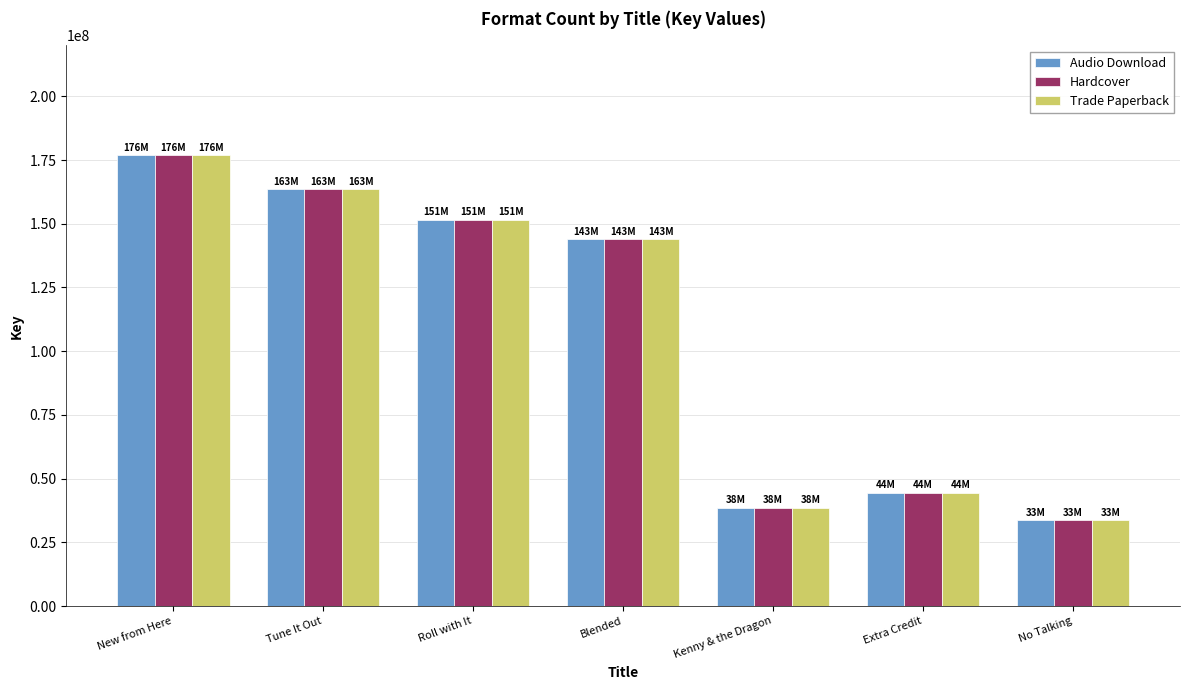

What is the approximate value of Trade Paperback at Extra Credit, to the nearest 50?

44494300